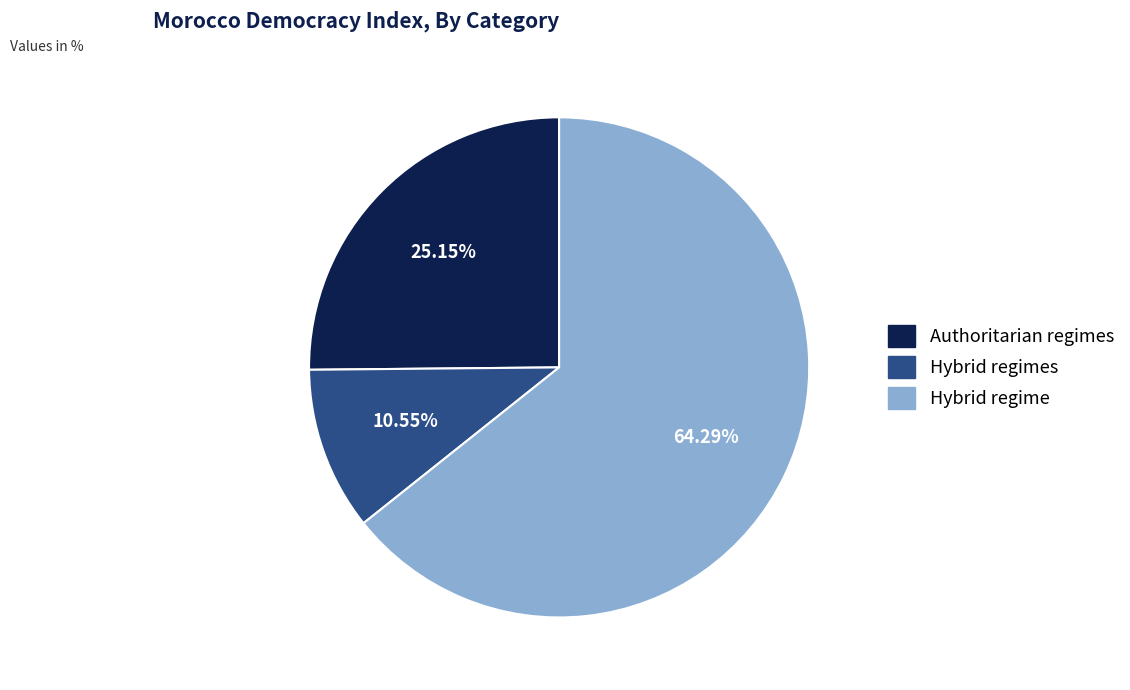

Does any single category account for the majority?

Yes